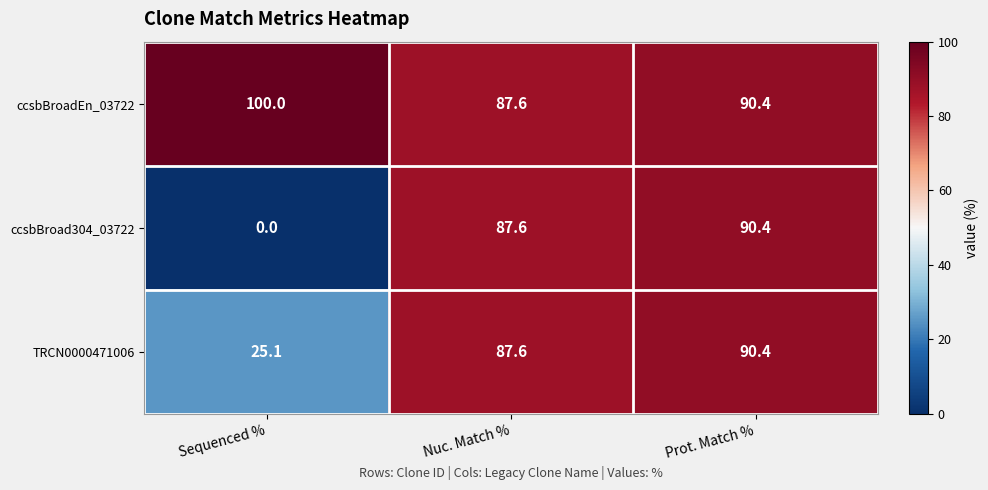

Rank the categories by ccsbBroadEn_03722 value from lowest to highest.

Nuc. Match %, Prot. Match %, Sequenced %